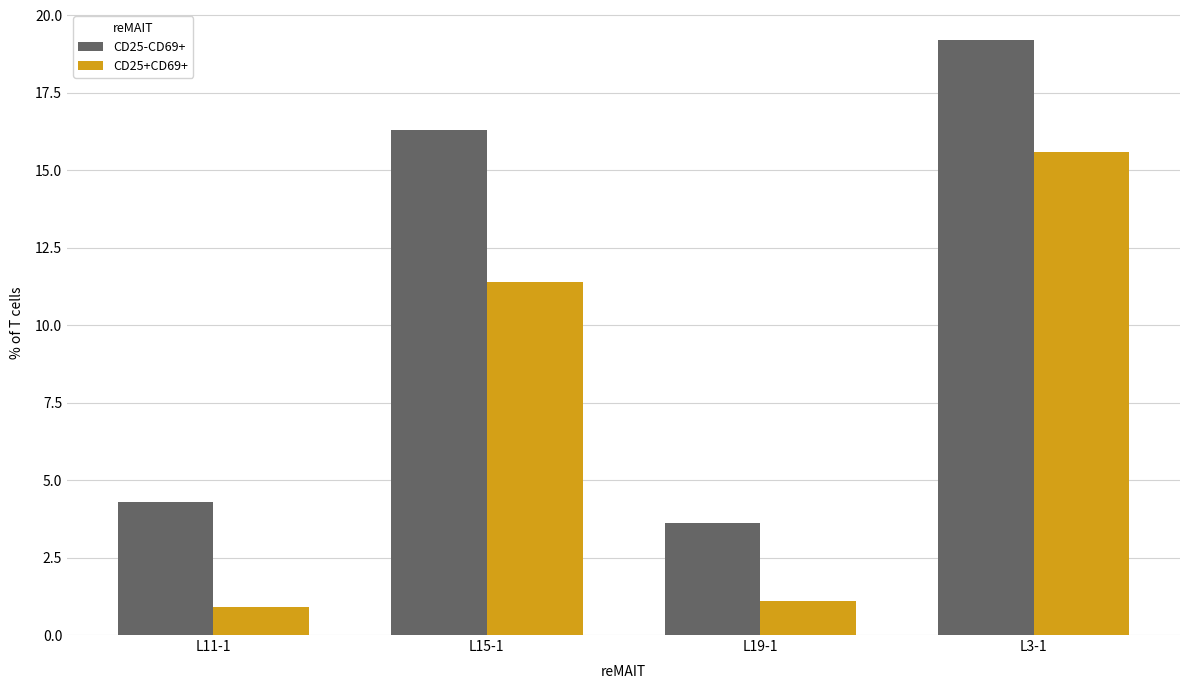

What is the approximate value of CD25+CD69+ at L3-1?

15.6